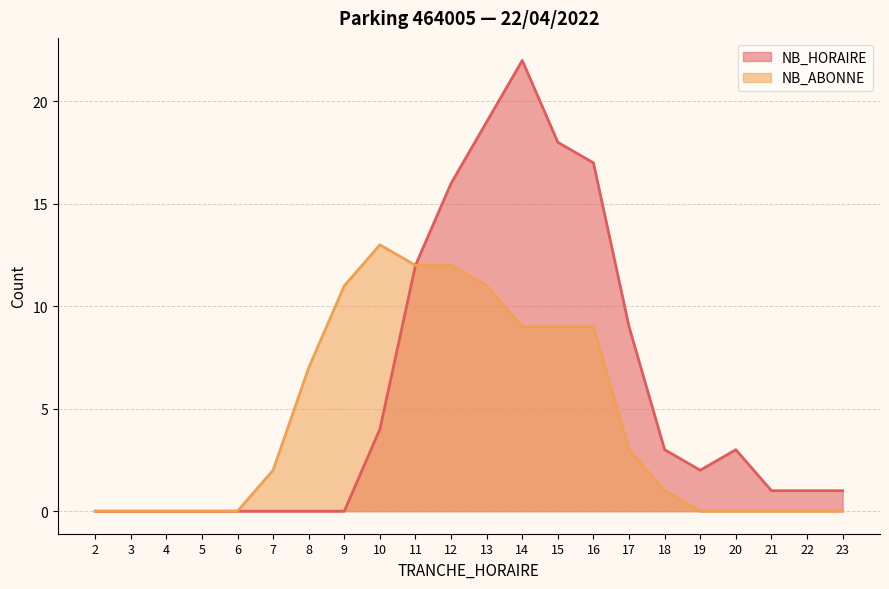

Which label corresponds to the smallest value in the chart?

2